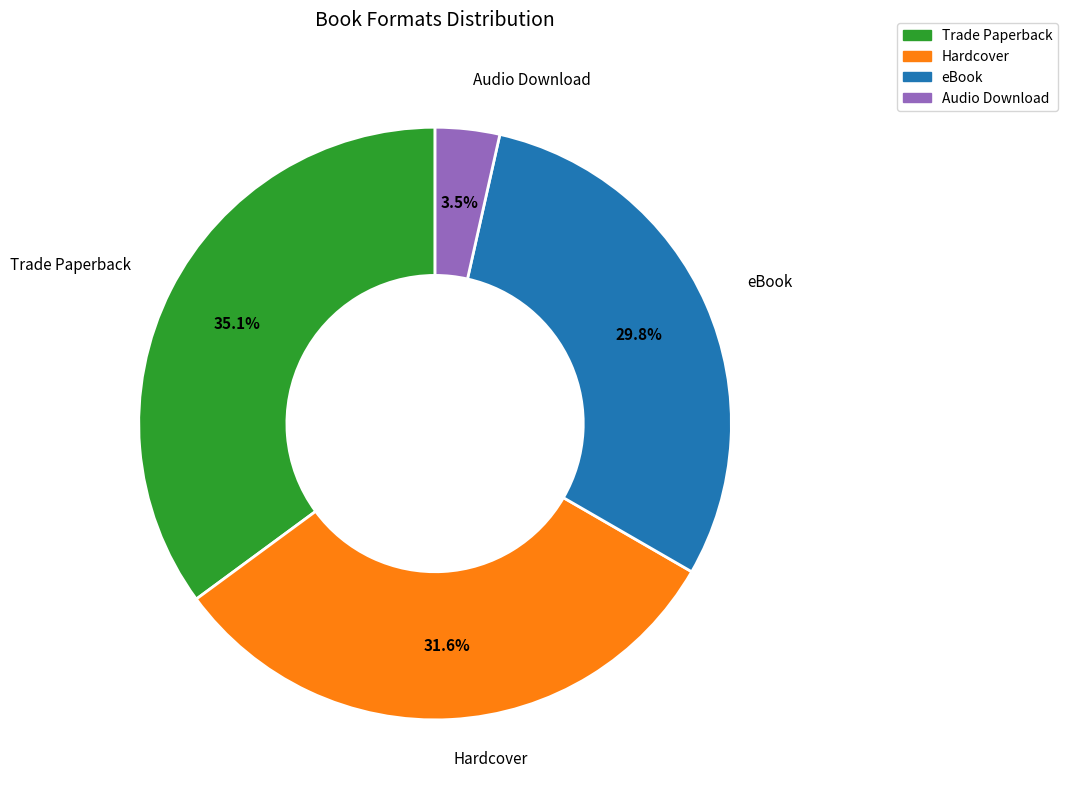

How much of the chart is everything except Audio Download?

96.5%